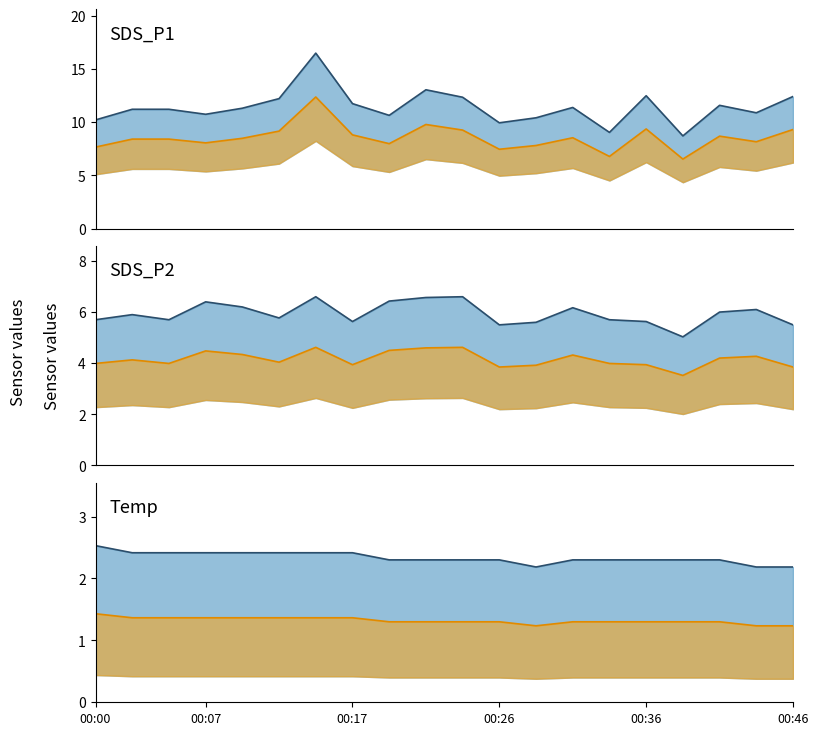

Which series has the widest spread of values?

SDS_P1 upper